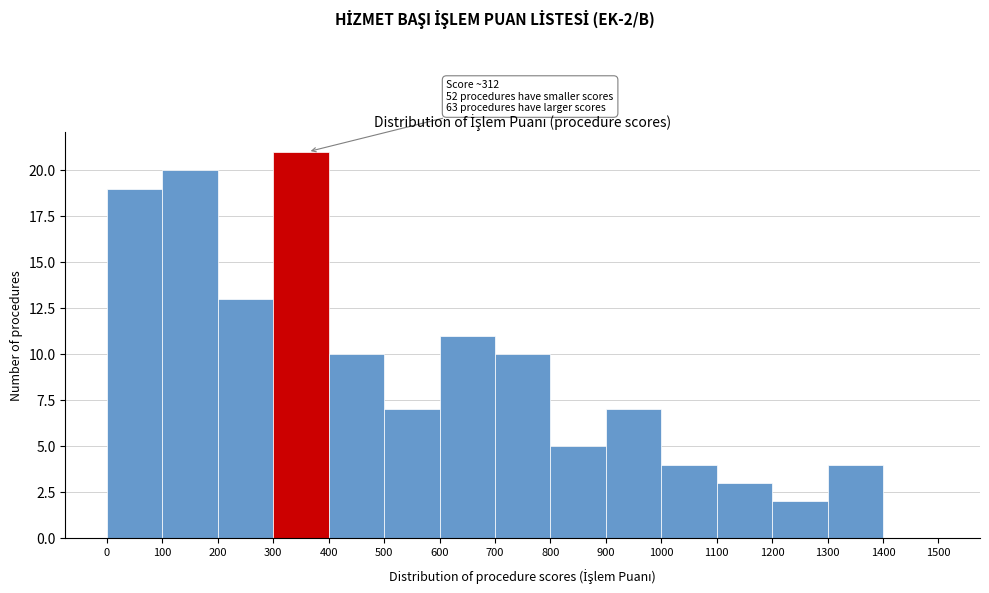

Over which range of the x-axis is the bar tallest?

300 to 400